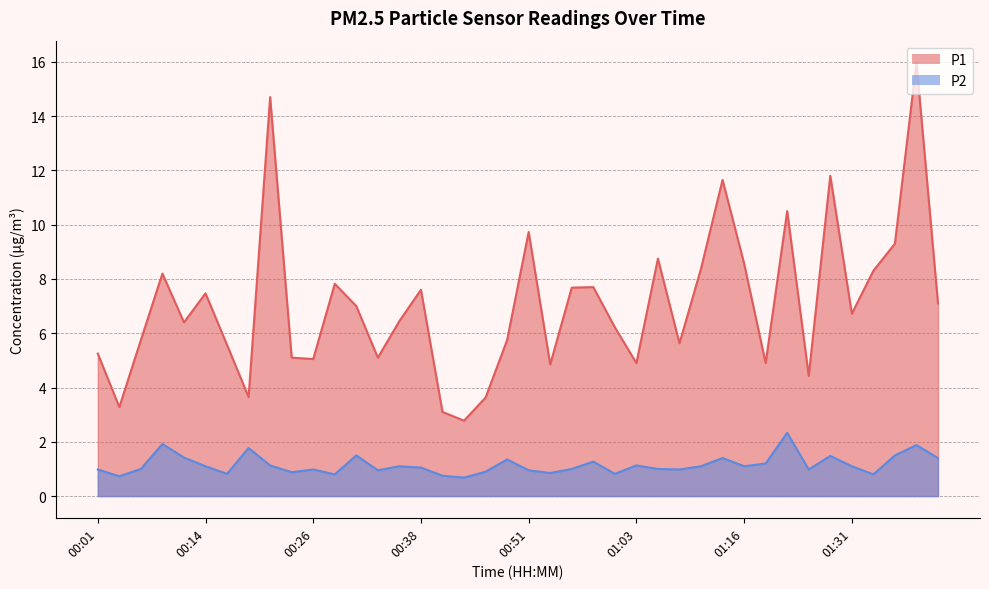

How many values in the P2 series exceed 1?

21